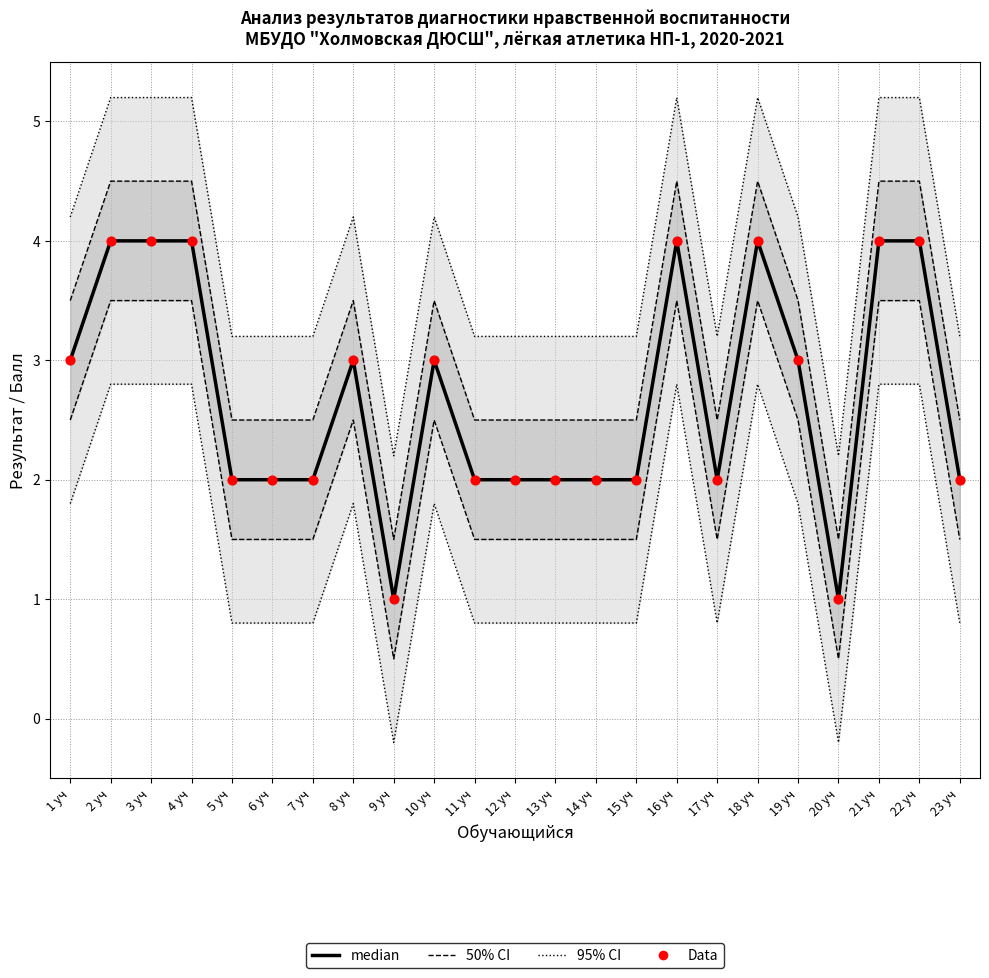

Which series has the largest total across all categories?

median